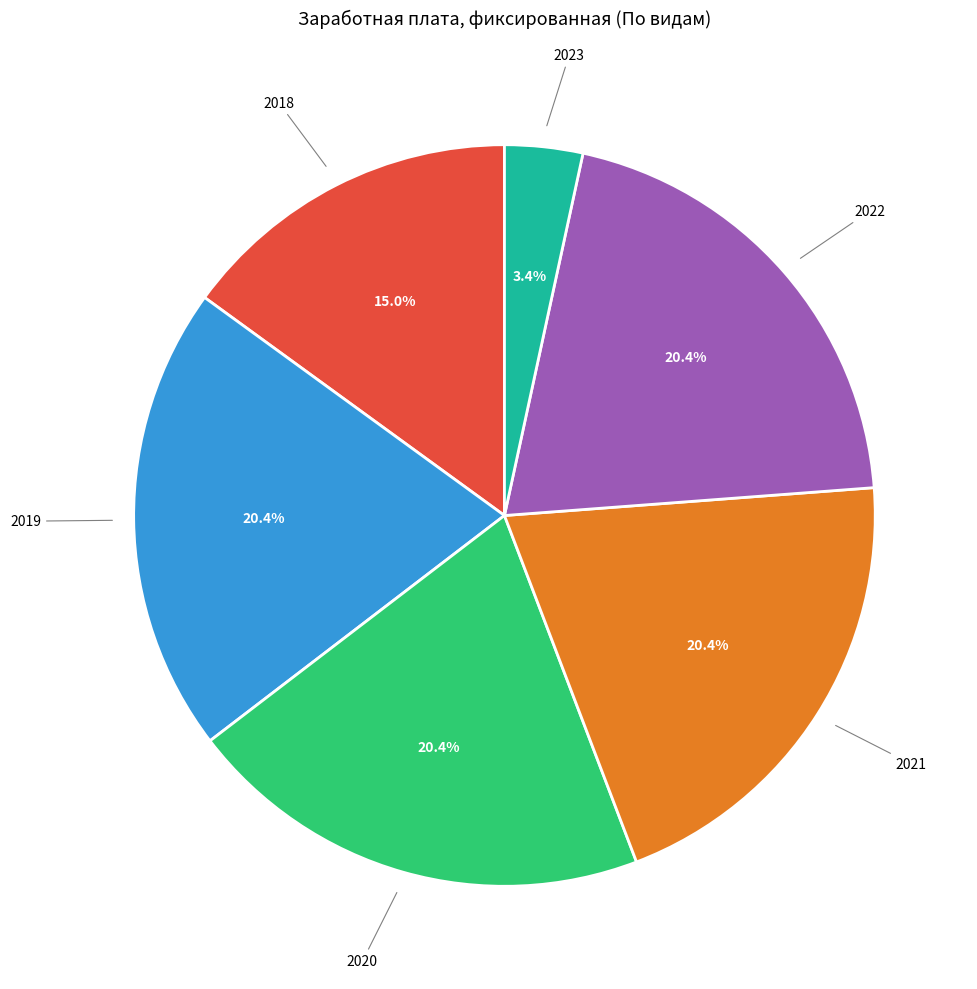

Does any single category account for the majority?

No